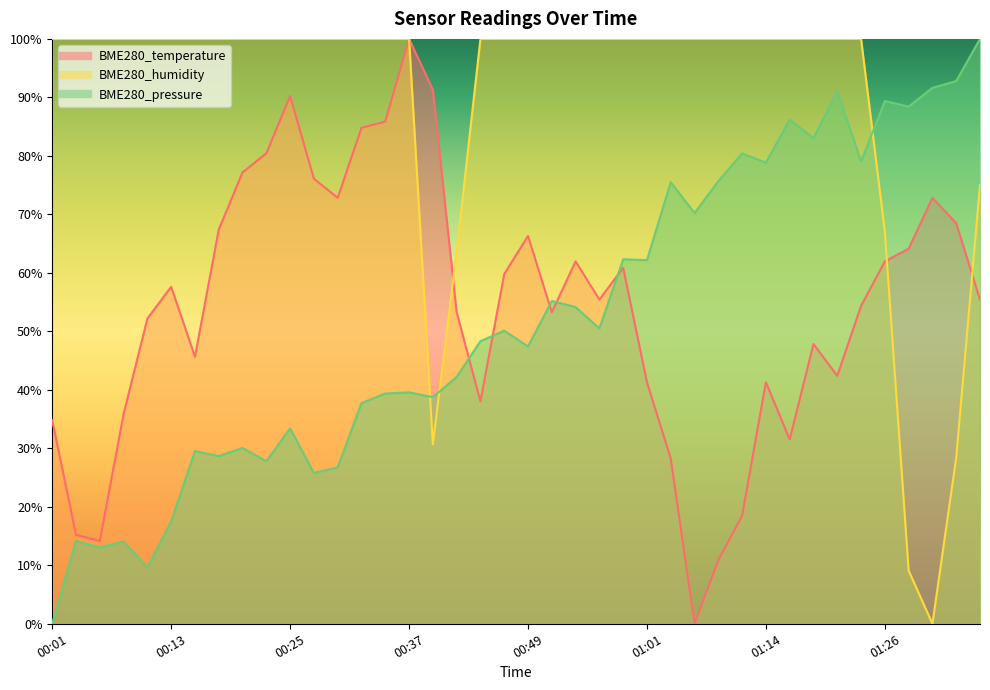

Read the BME280_pressure value at 01:06.

0.7